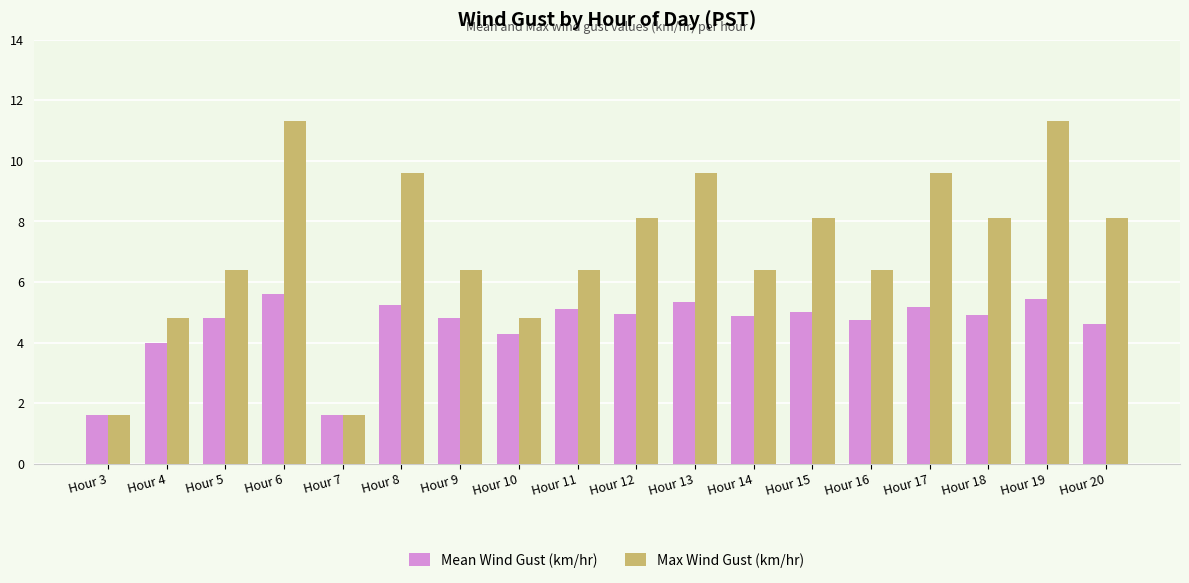

List the series in order of their peak value, lowest first.

Mean Wind Gust (km/hr), Max Wind Gust (km/hr)